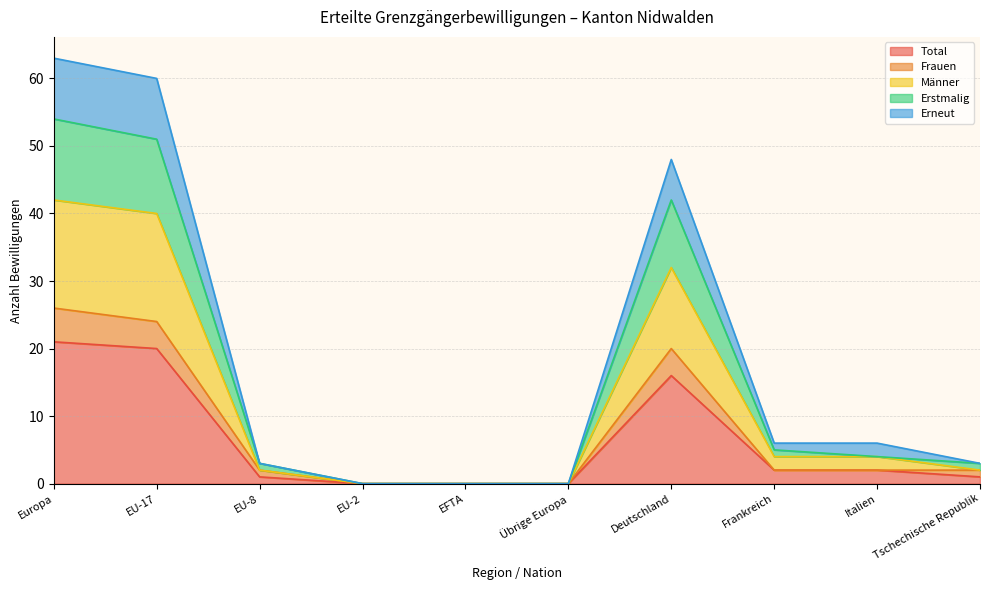

True or false: Männer has more than 0 points higher than both neighbors.

True